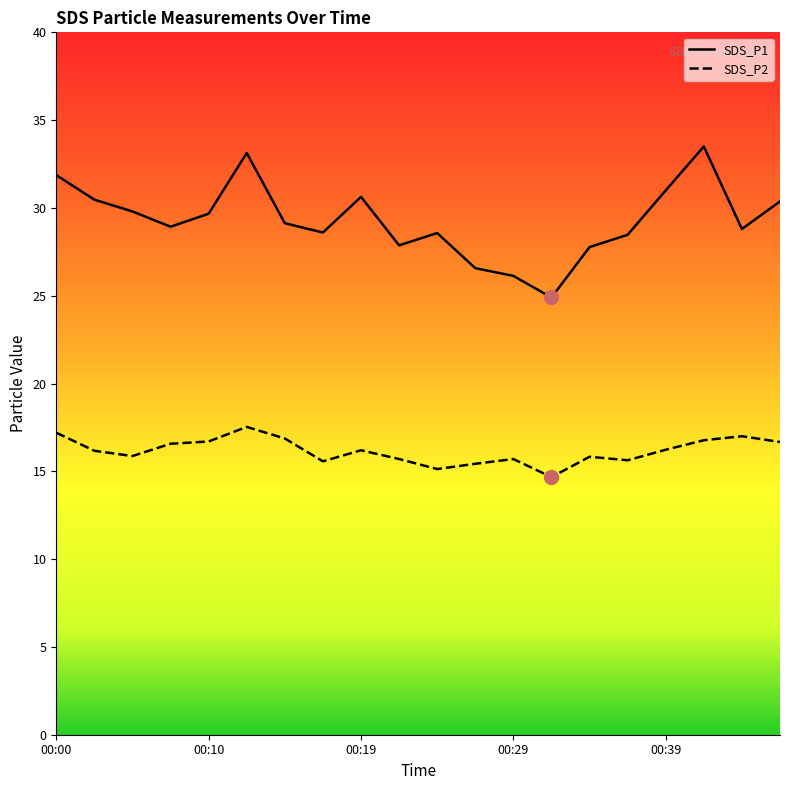

The value of SDS_P2 at 00:41 is 16.8. True or false?

True